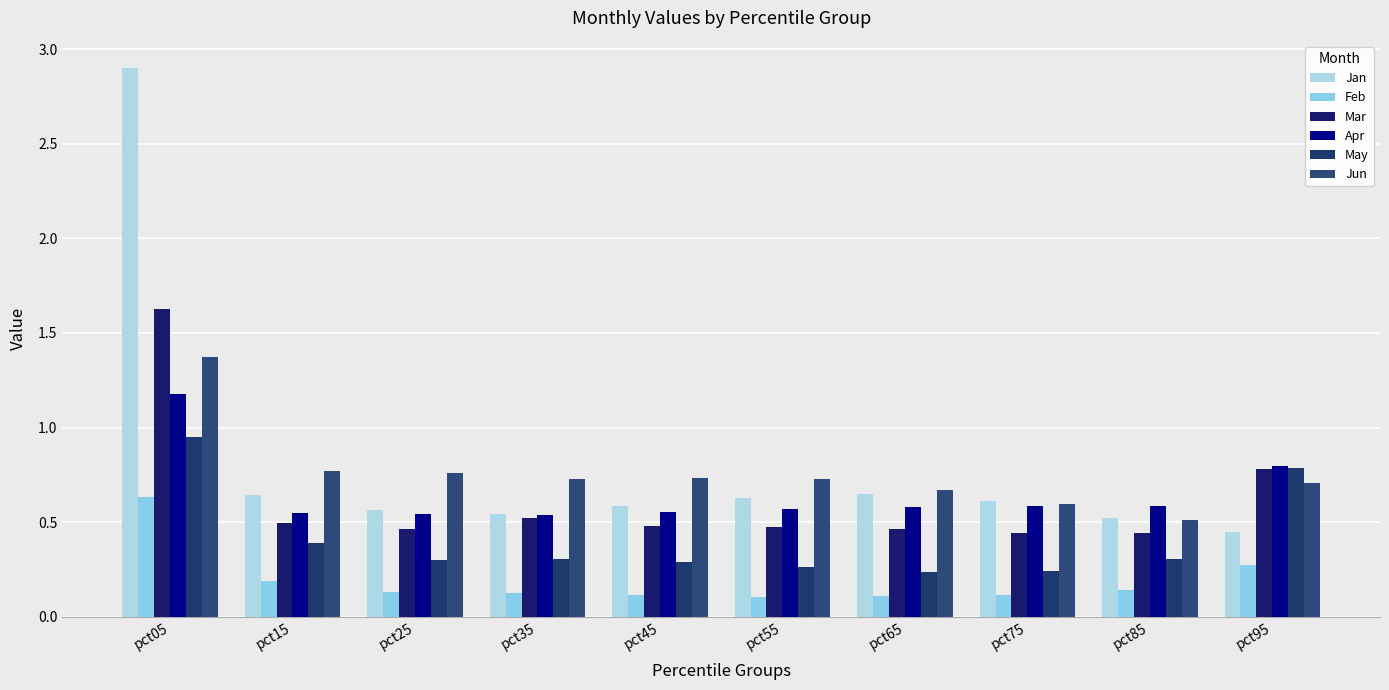

True or false: Apr has a value of 0.8 at pct55.

False